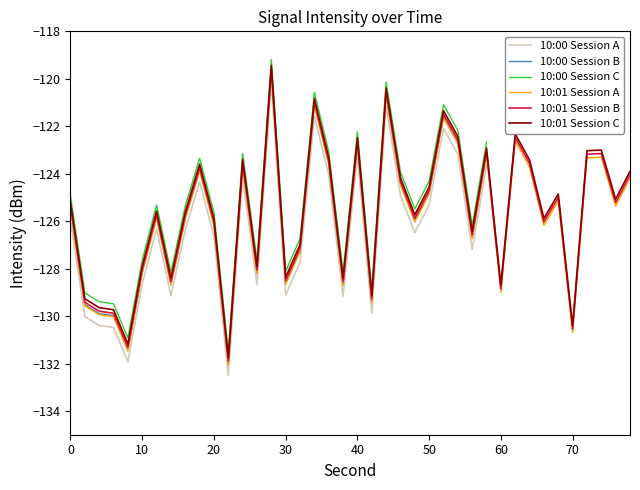

Is this an area chart (filled region under the line)?

No